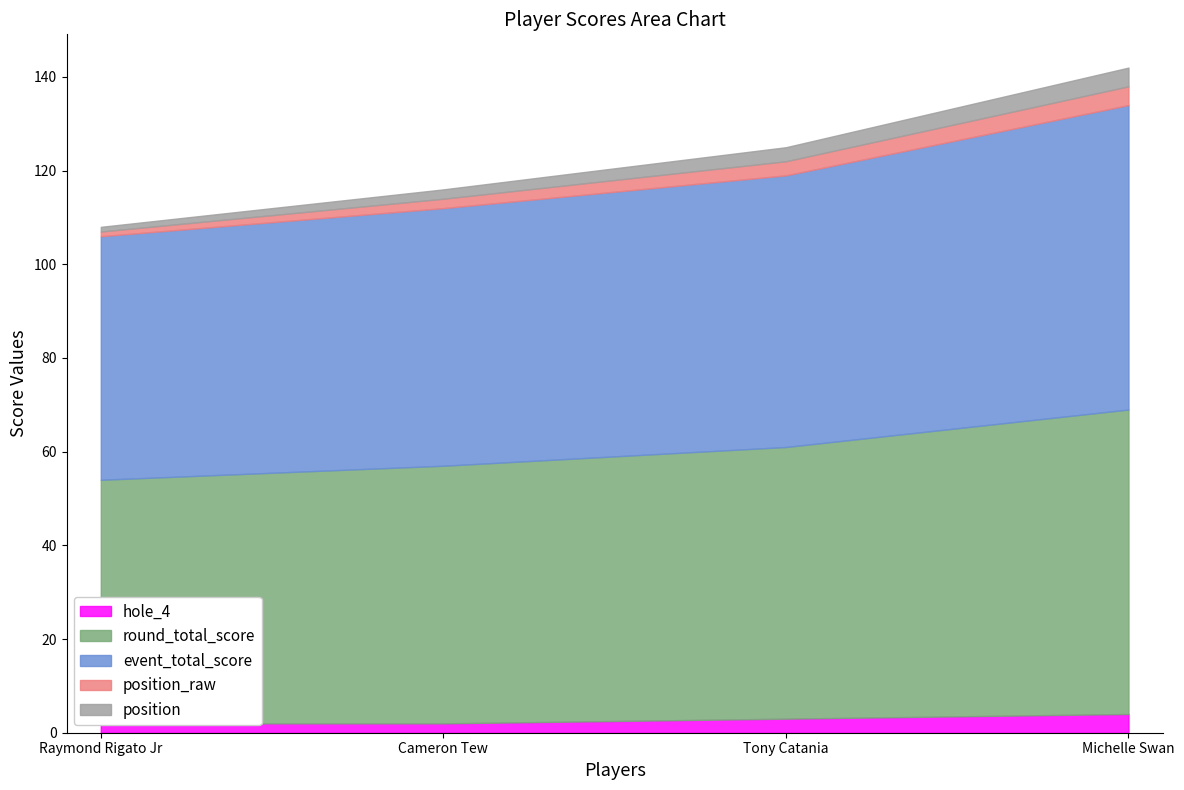

At which category is the sum across all series the highest?

Michelle Swan